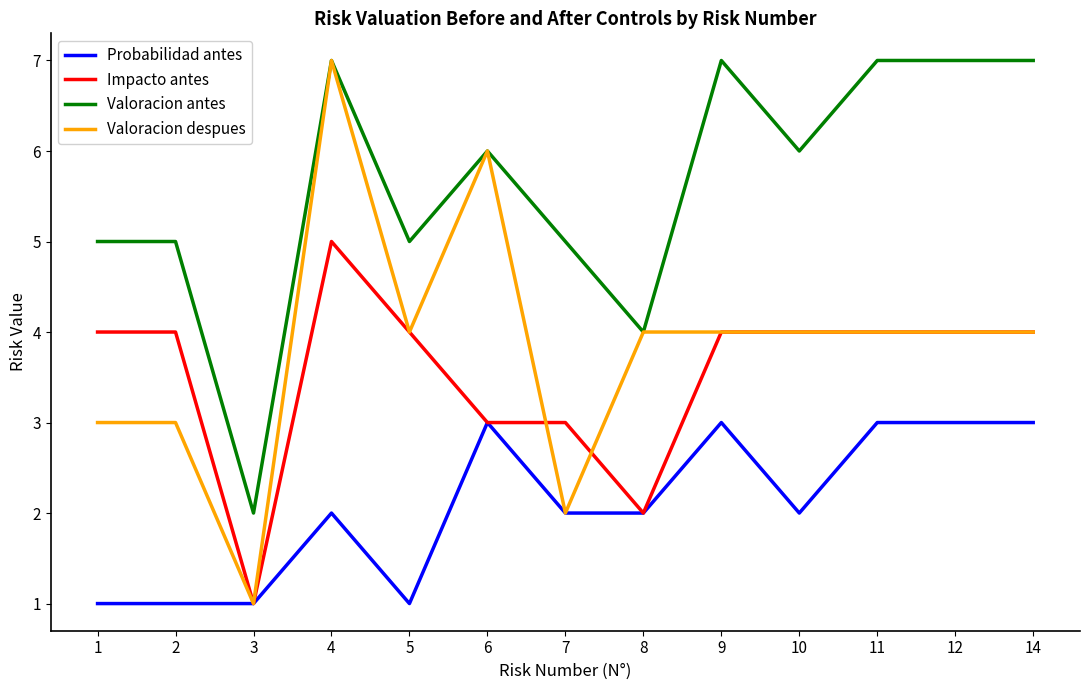

What is the total value across all series at 9?

18